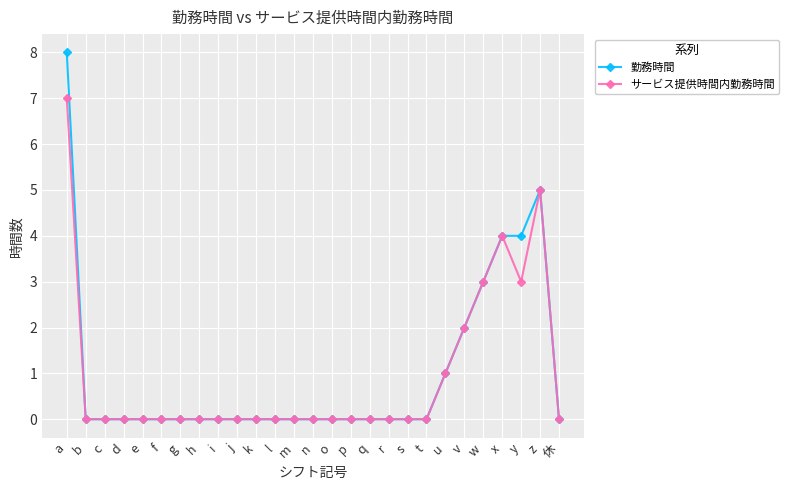

Which label corresponds to the largest value in the chart?

a